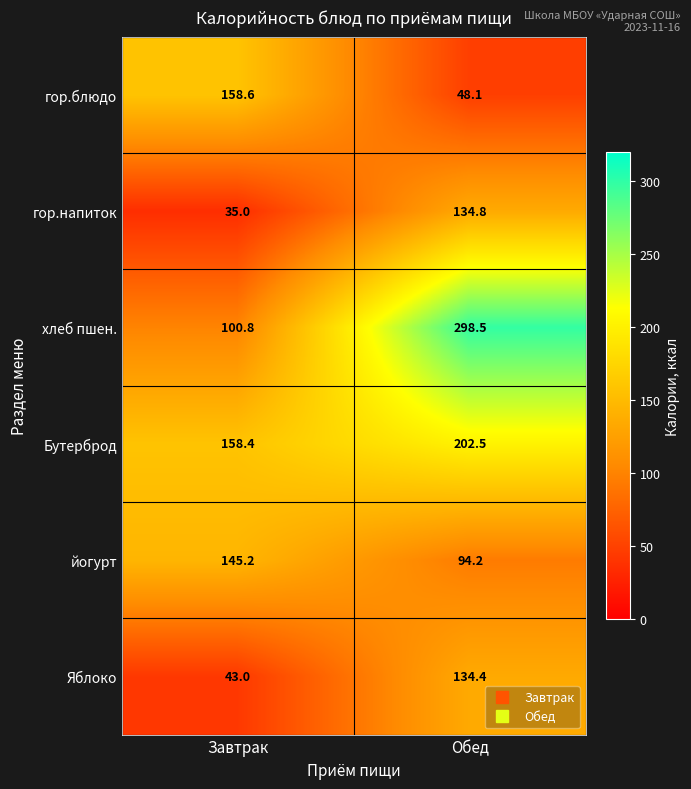

List the series in order of their peak value, lowest first.

Яблоко, гор.напиток, йогурт, гор.блюдо, Бутерброд, хлеб пшен.